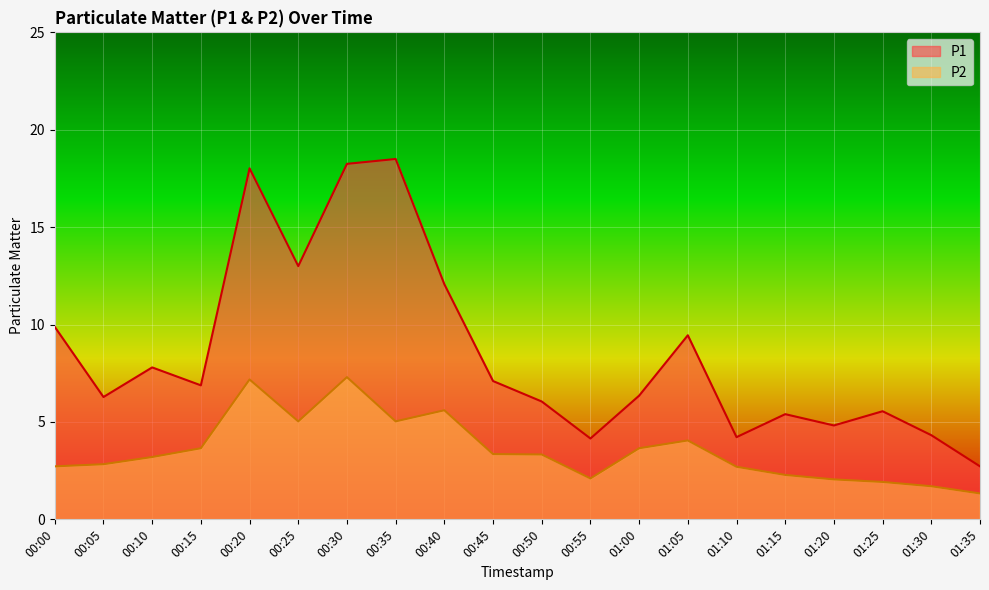

What is the maximum value for P2?

7.3